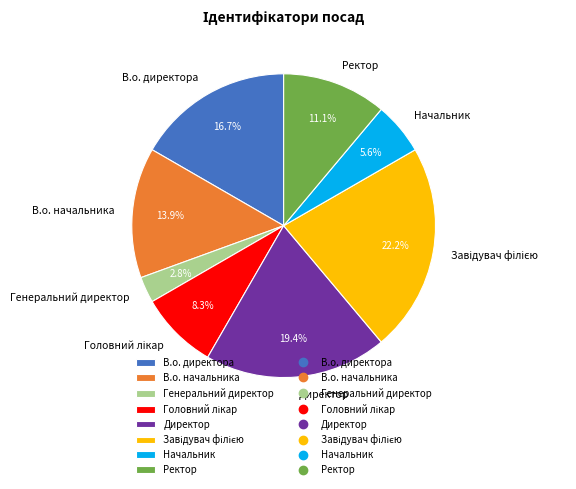

Is there a majority slice in this chart?

No